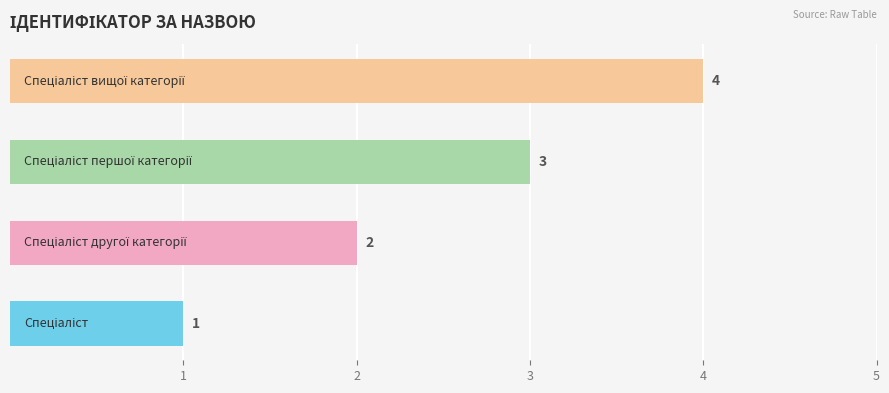

Count the values in the range 2 to 4.

3